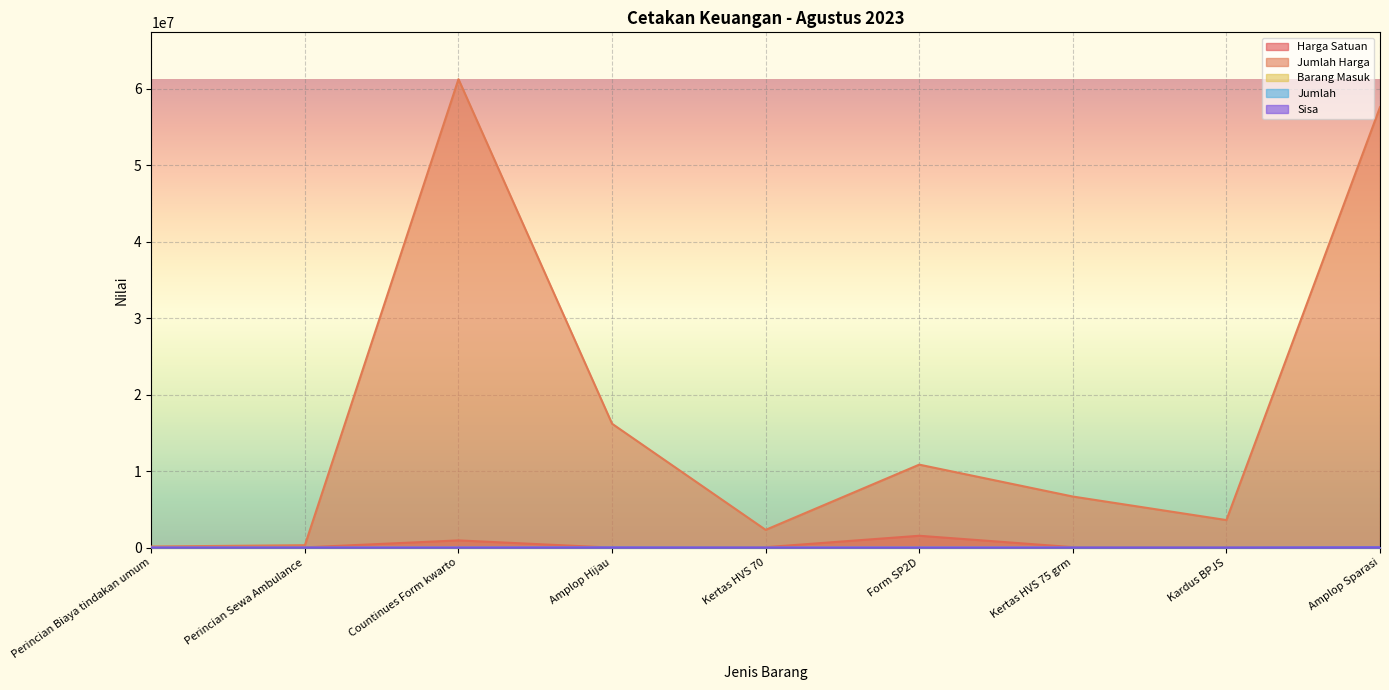

Which series changed the most between Perincian Biaya tindakan umum and Kertas HVS 75 grm?

Jumlah Harga